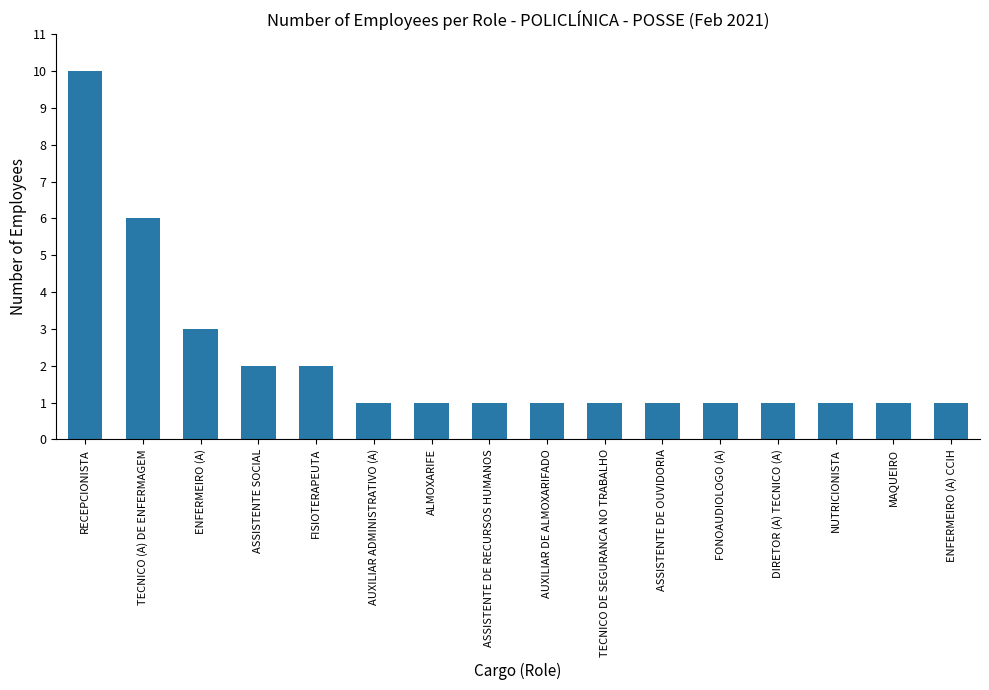

True or false: the data shows 4 at ENFERMEIRO (A).

False